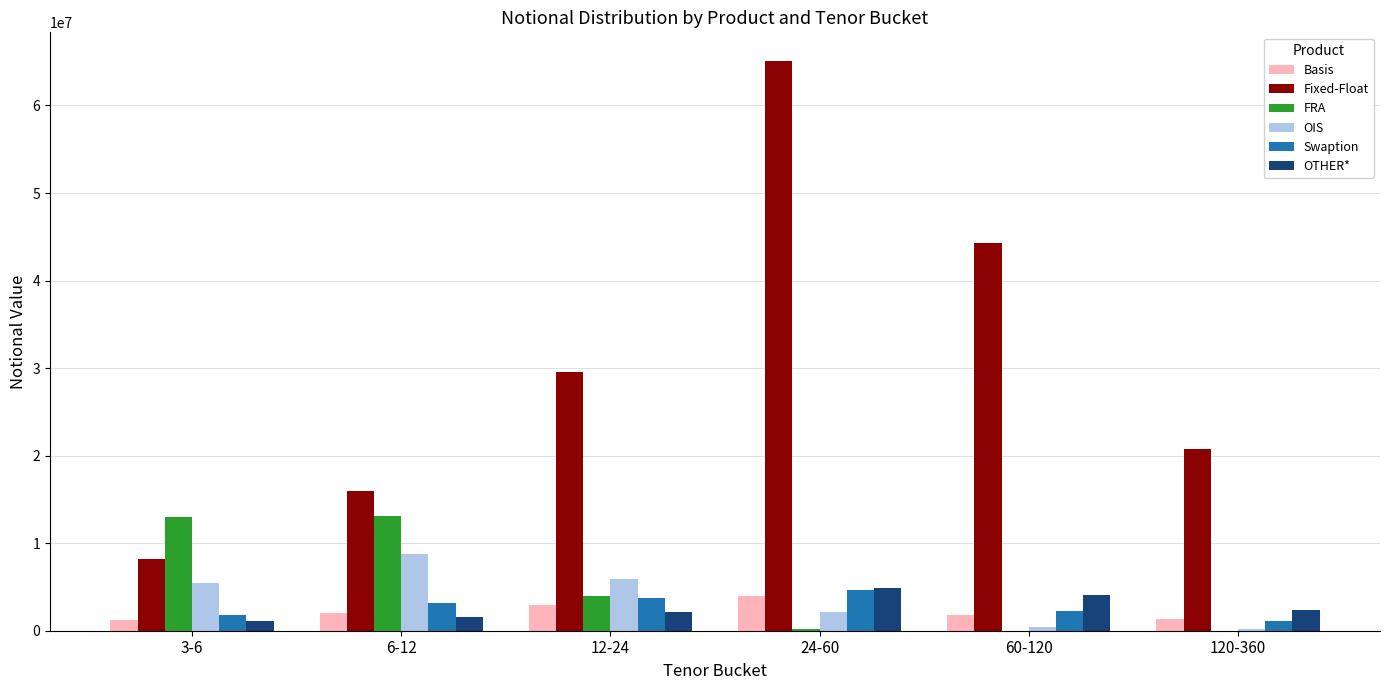

Are the bars horizontal?

No